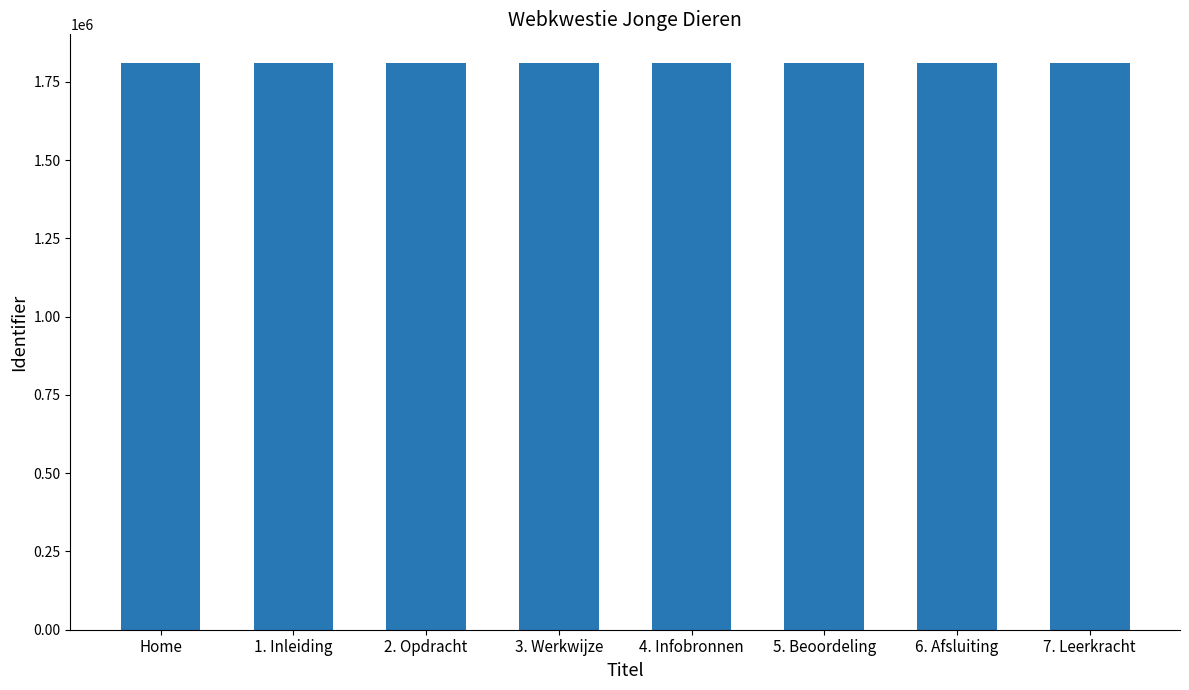

Approximately how many times larger is the value at 6. Afsluiting compared to 7. Leerkracht?

1.0